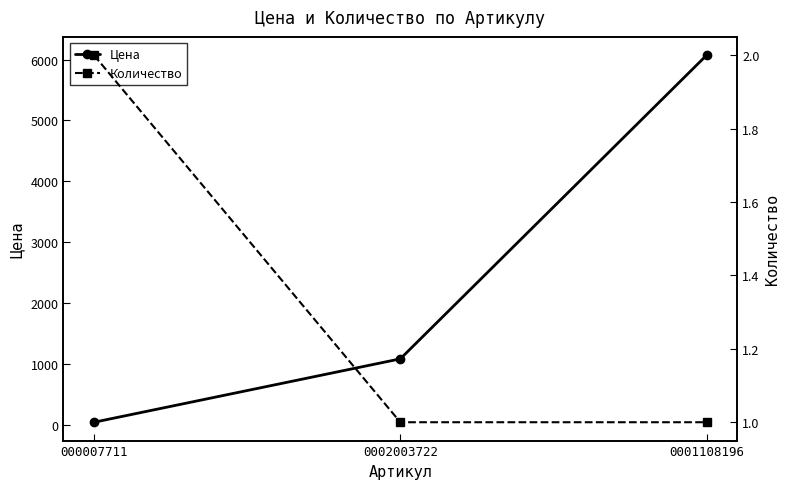

What is the sum of all Количество values?

4